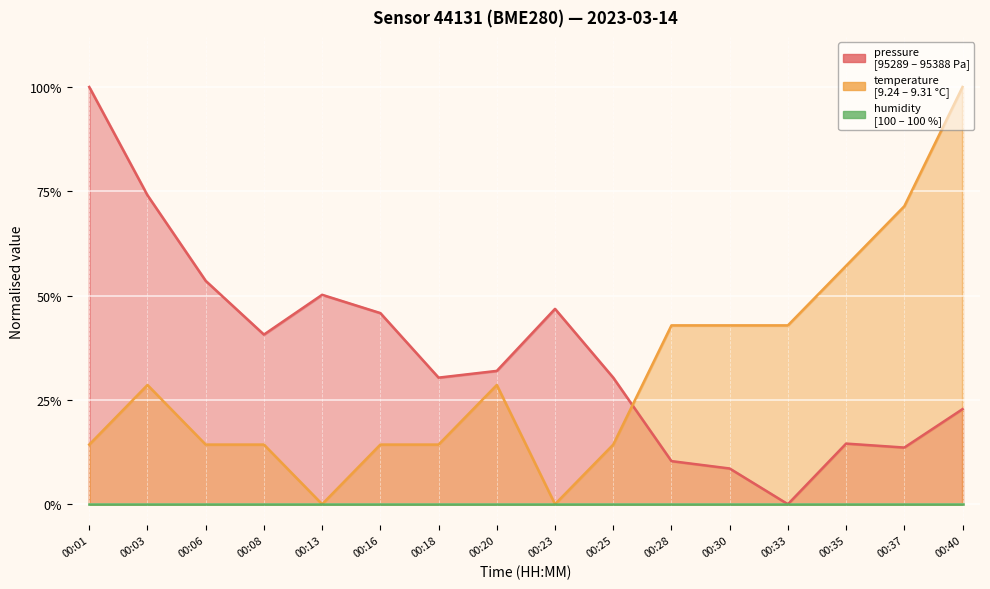

True or false: pressure has more than 1 interior local peaks.

True